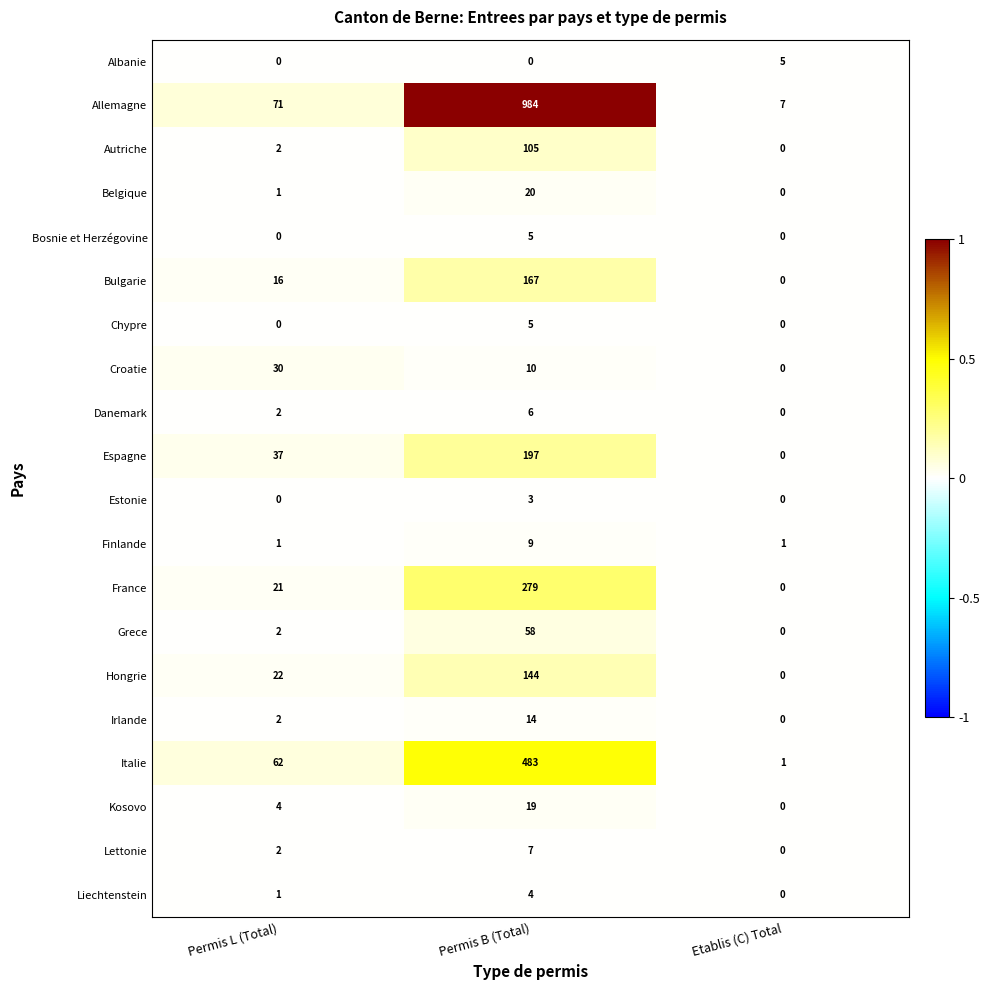

Which series has the widest spread of values?

Allemagne